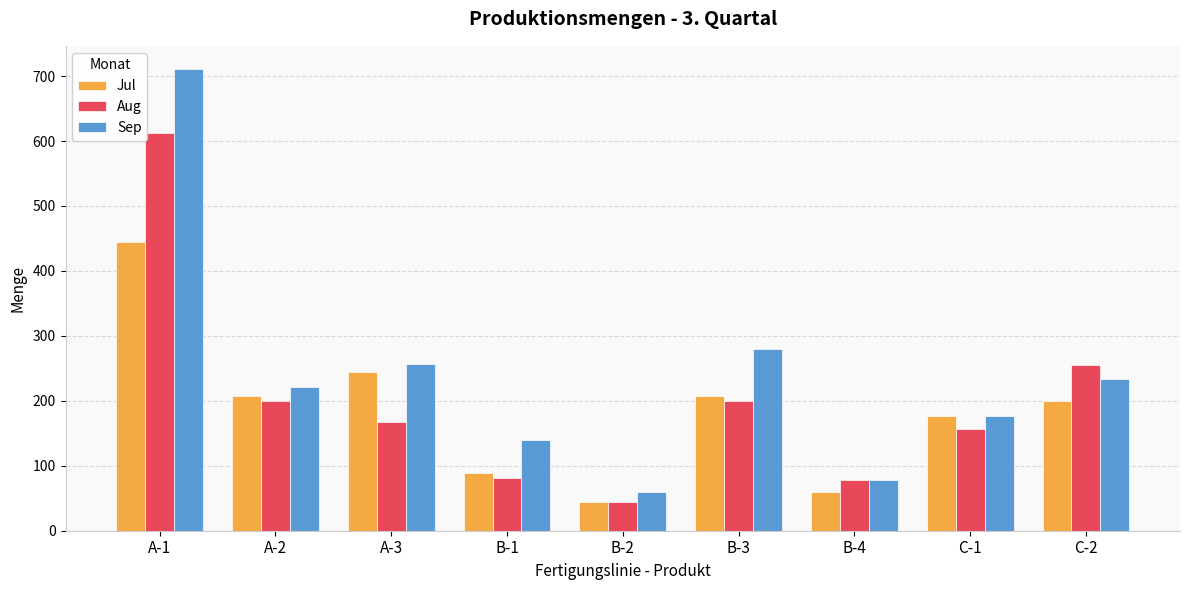

How many bars are there in each group?

3